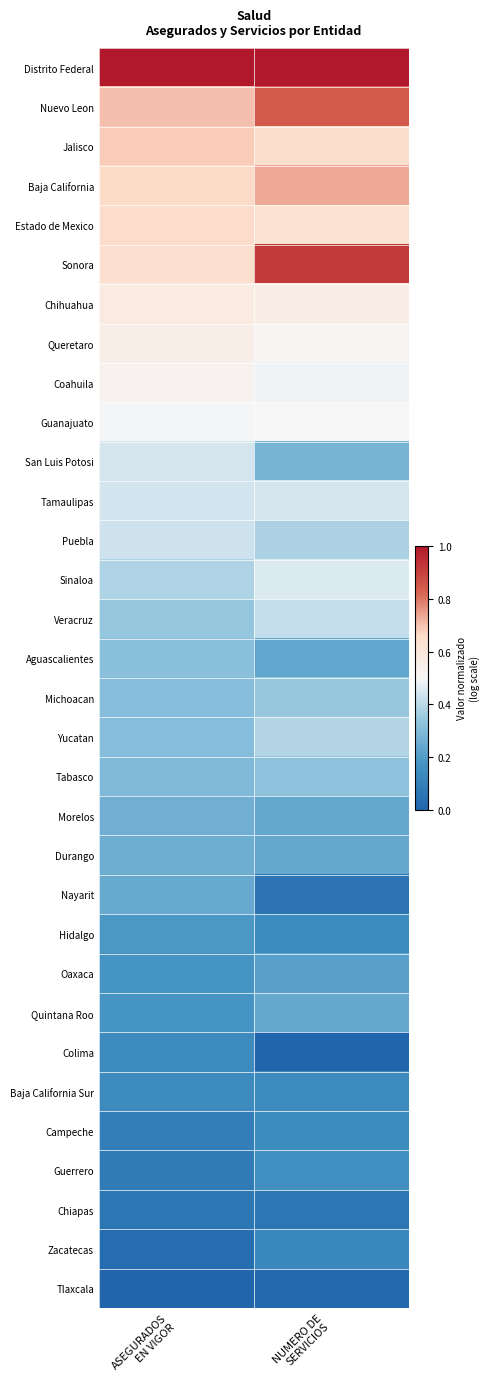

What is the difference between the highest and lowest values at NUMERO DE
SERVICIOS?

1.0